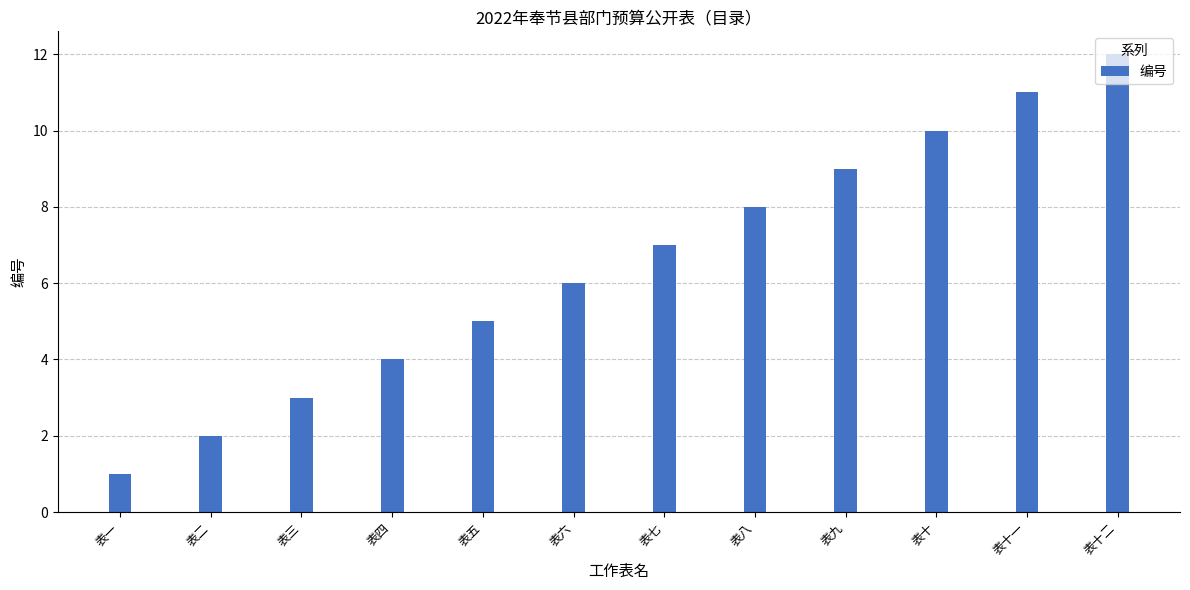

Reading left to right, extract all data points from this chart.

1	2	3	4	5	6	7	8	9	10	11	12